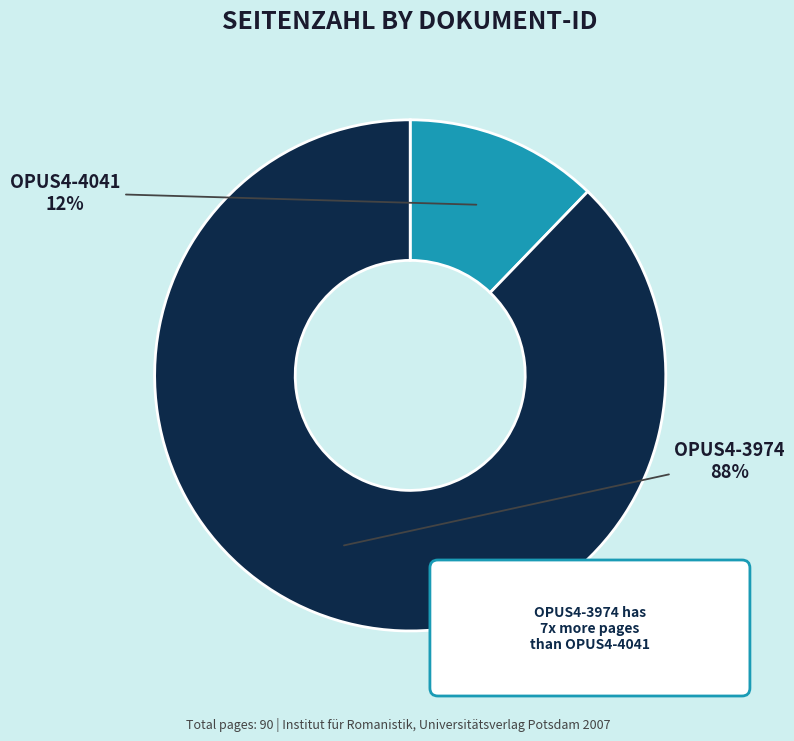

To the nearest percent, what portion does OPUS4-3974 represent?

88%